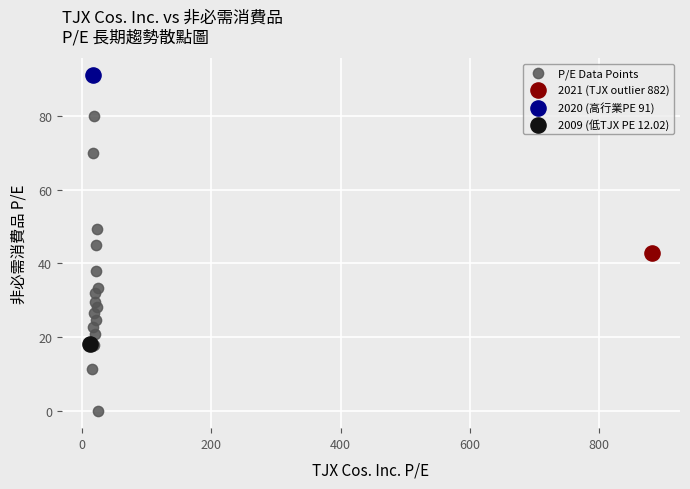

What are all the series names shown in the legend?

P/E Data Points, 2021 (TJX outlier 882), 2020 (高行業PE 91), 2009 (低TJX PE 12.02)